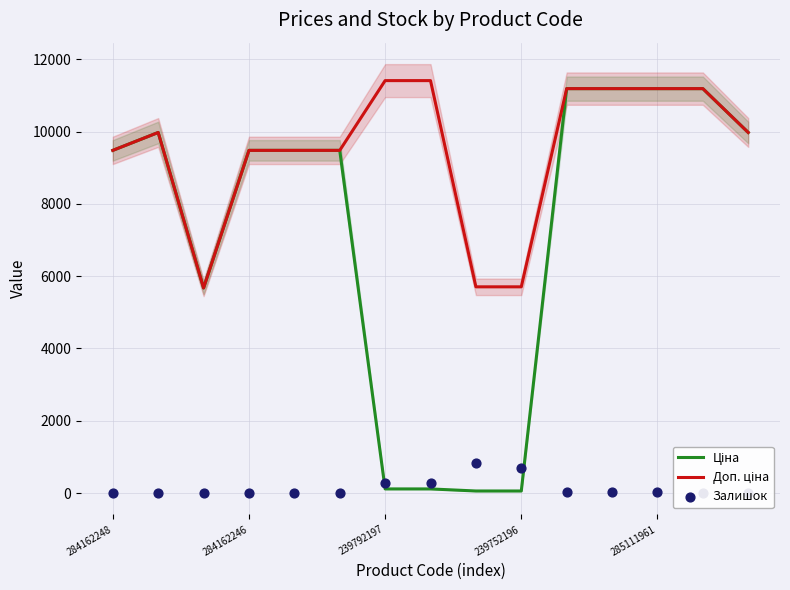

Which series has the largest total across all categories?

Доп. ціна